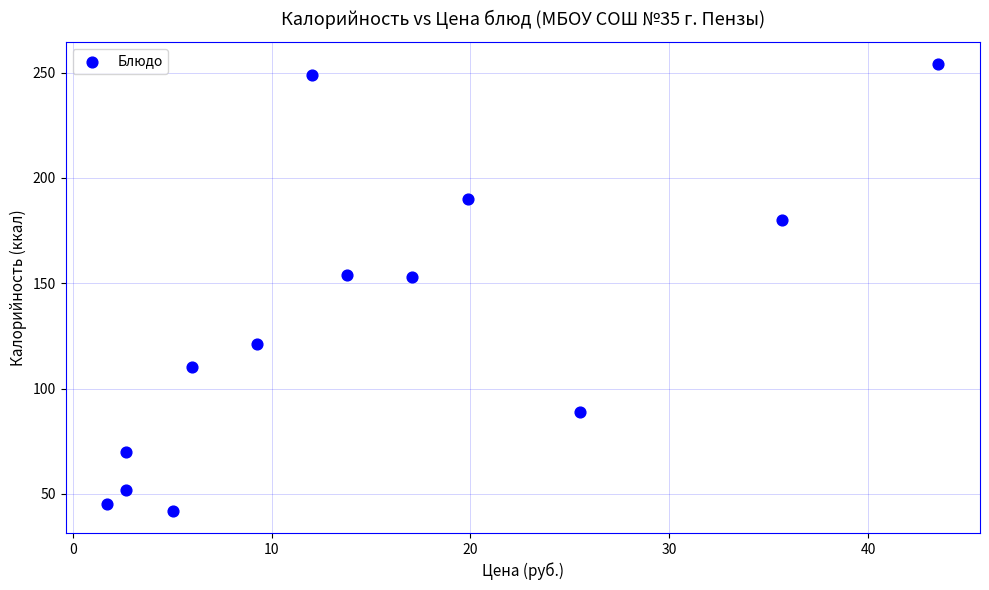

What is the range of Y values (max minus min)?

212